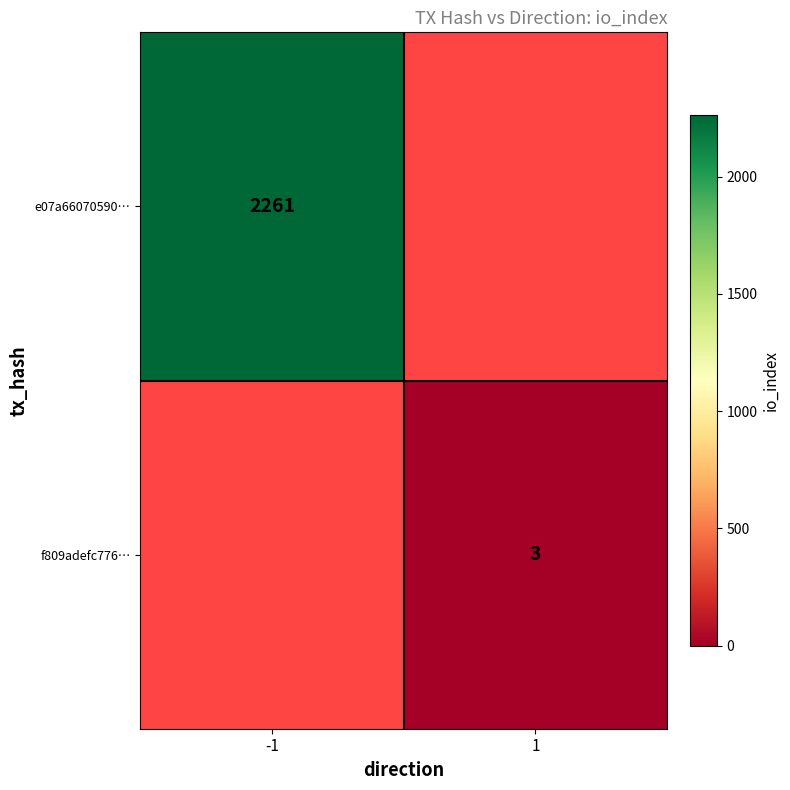

Is it true that f809adefc776… equals 2 at 1?

False